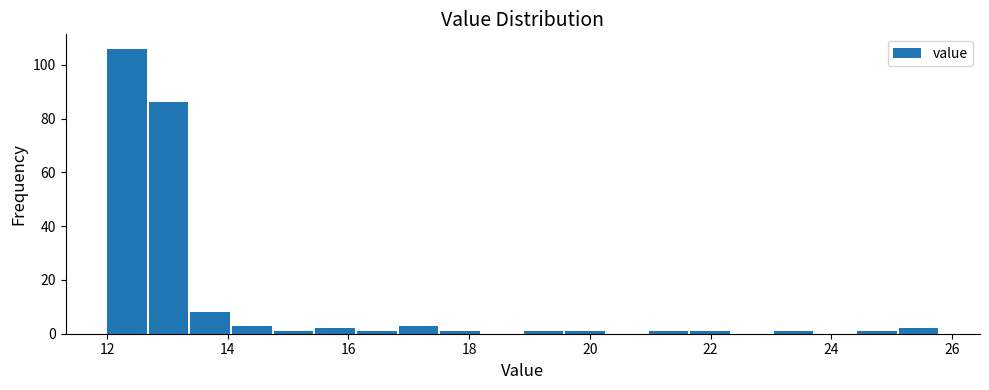

Read against the x-axis, roughly where is the centre of the tallest bar?

12.4